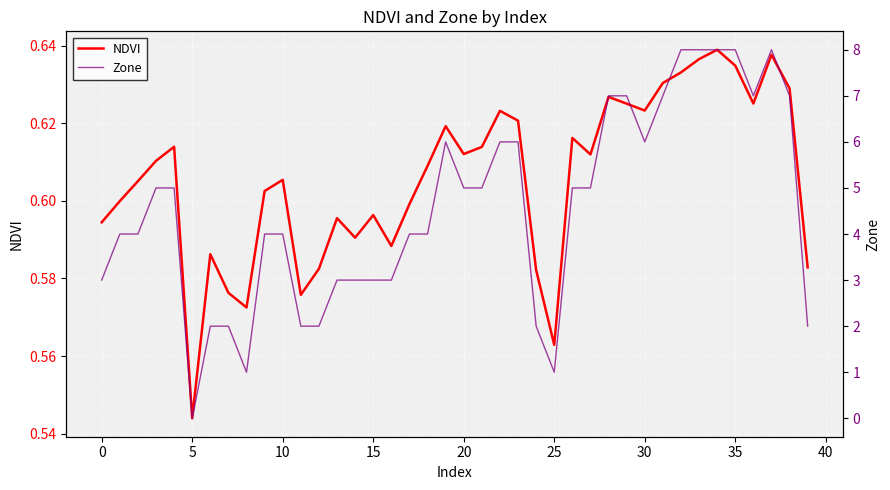

At which label is NDVI closest to 0?

5